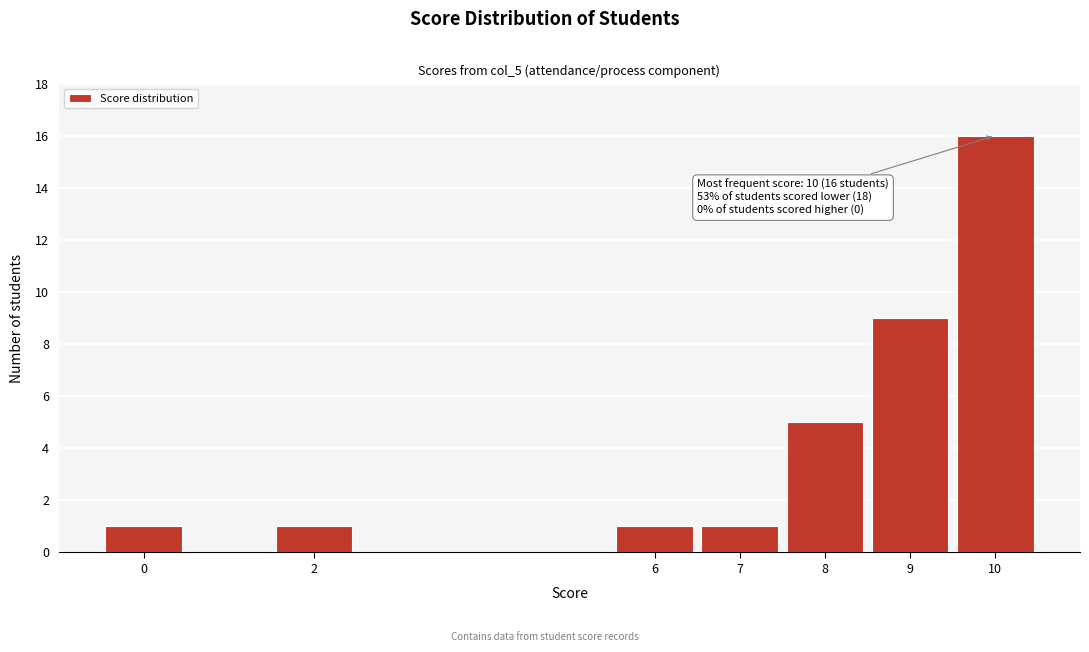

Over which range of the x-axis is the bar tallest?

9.5 to 10.5